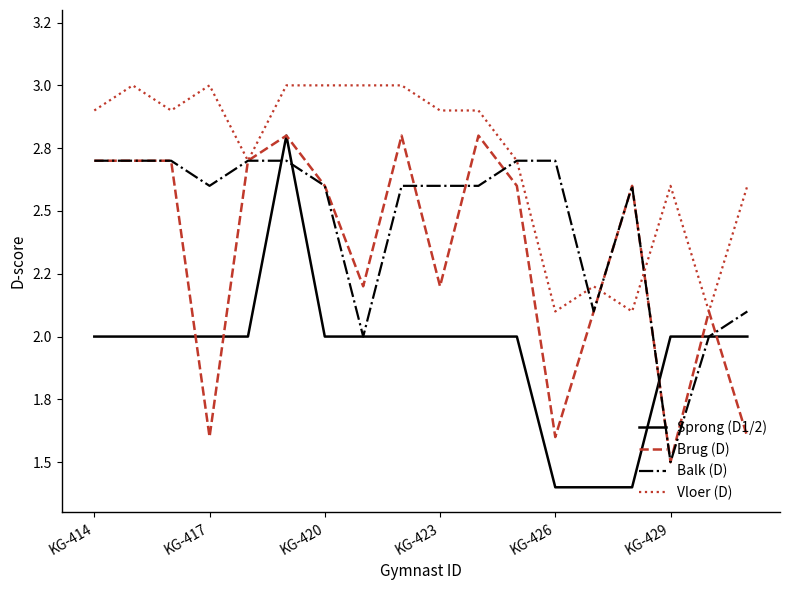

What are all the series names shown in the legend?

Sprong (D1/2), Brug (D), Balk (D), Vloer (D)